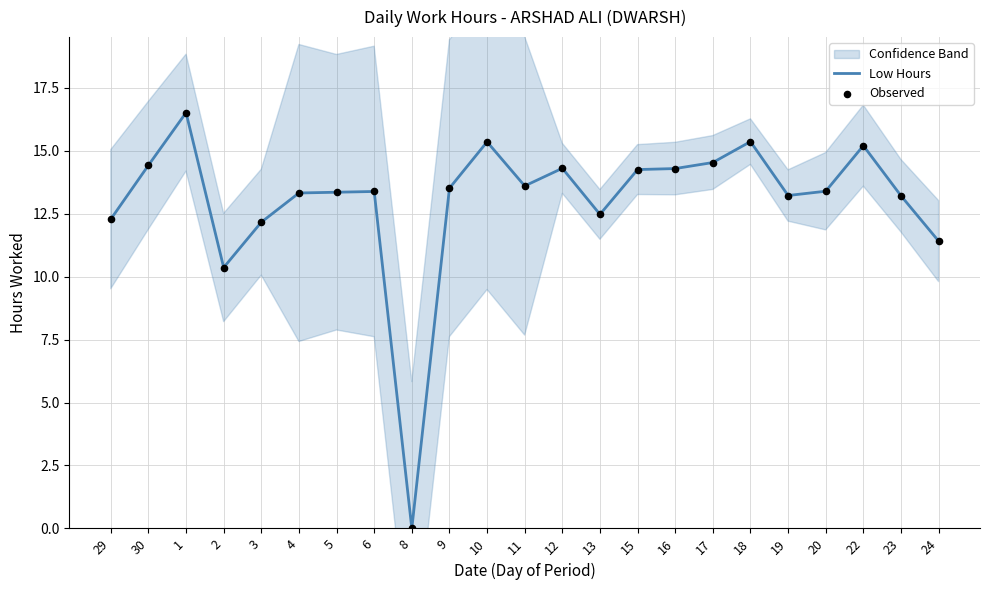

What is the total value across all series at 30?

28.8